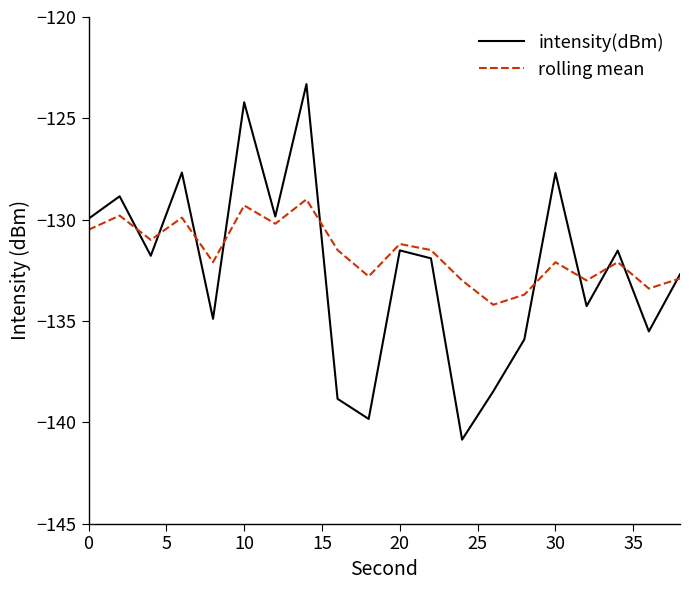

What is the lowest value of the rolling mean series?

-134.2